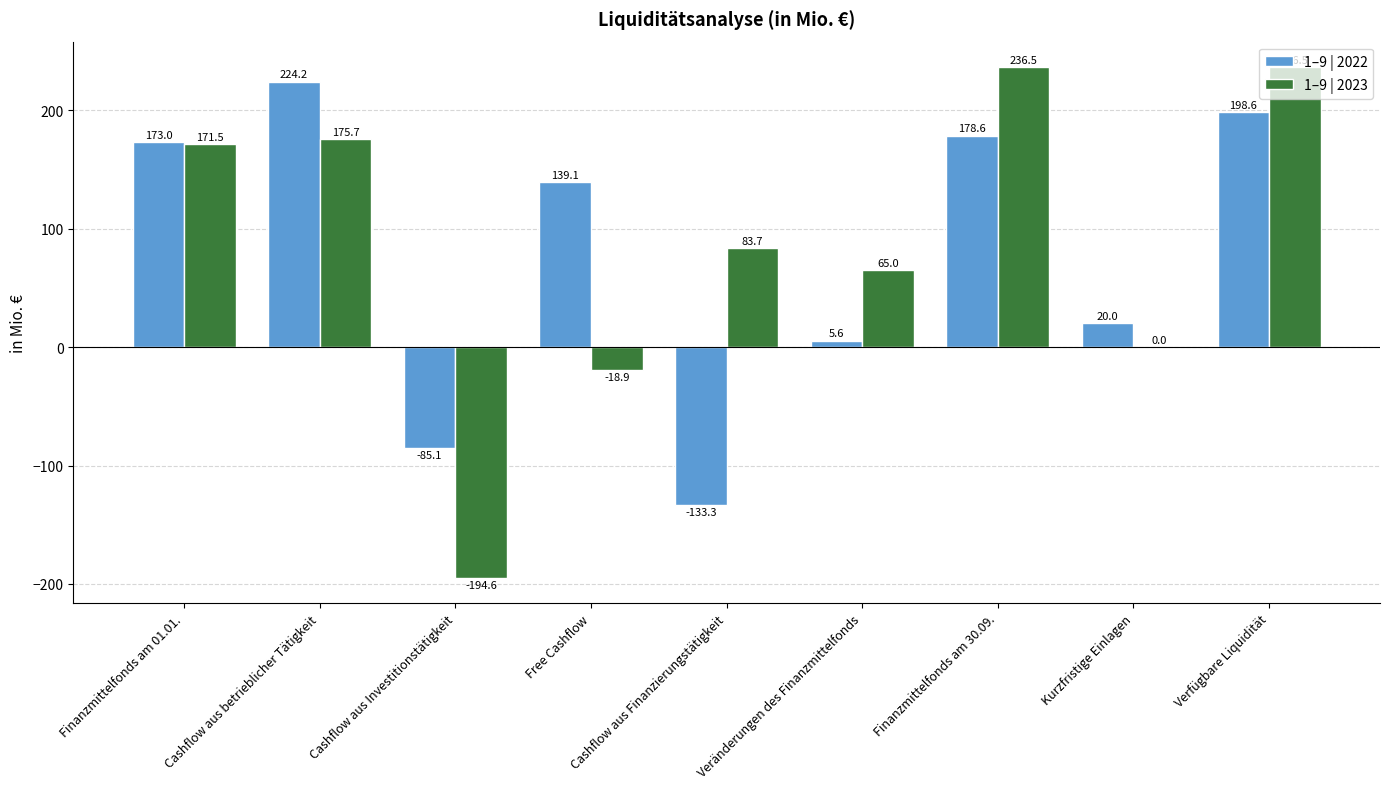

What is the highest value of the 1–9 | 2022 series?

224.2